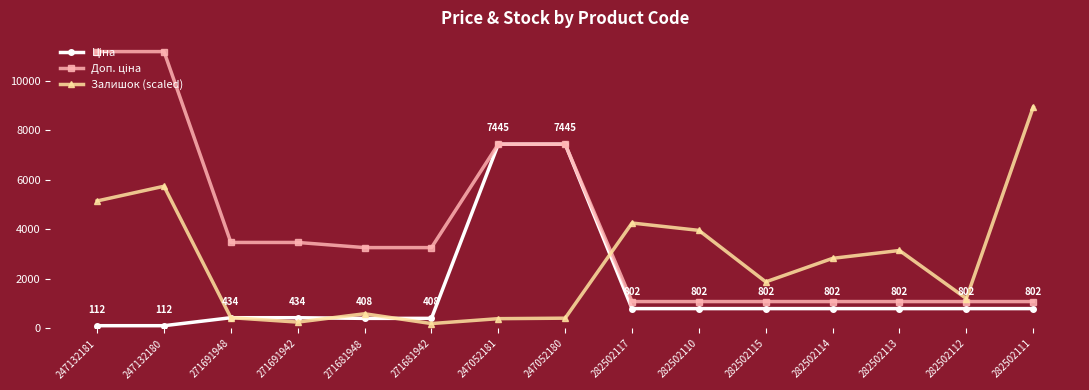

Which series changed the most between 282502110 and 282502111?

Залишок (scaled)